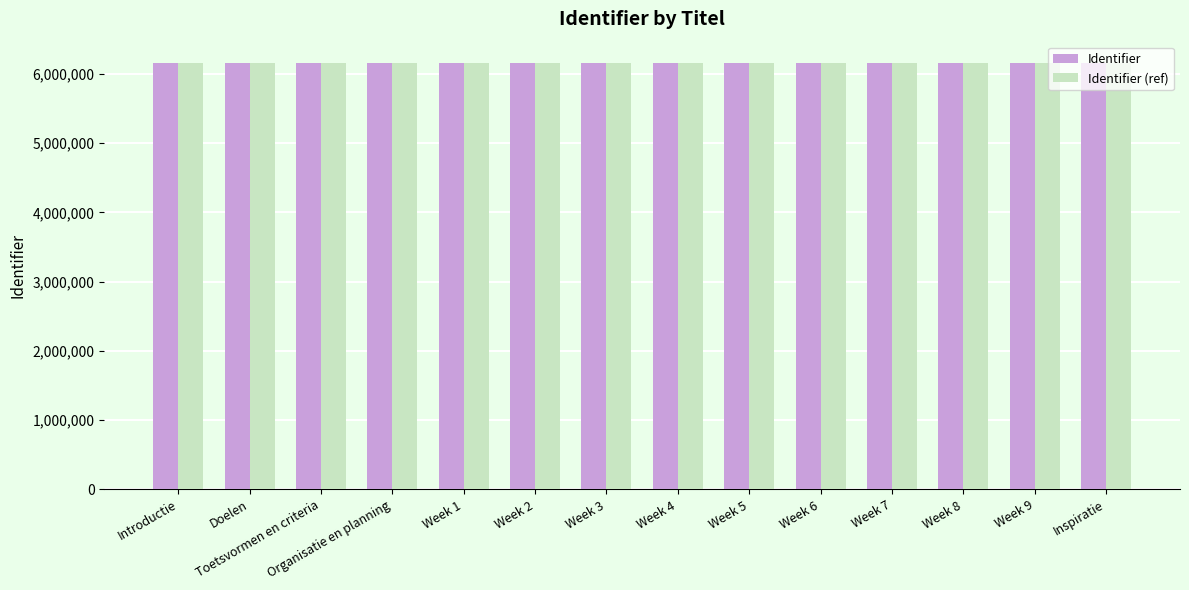

What is the value of the Identifier (ref) bar at the 13th from the left?

6156099